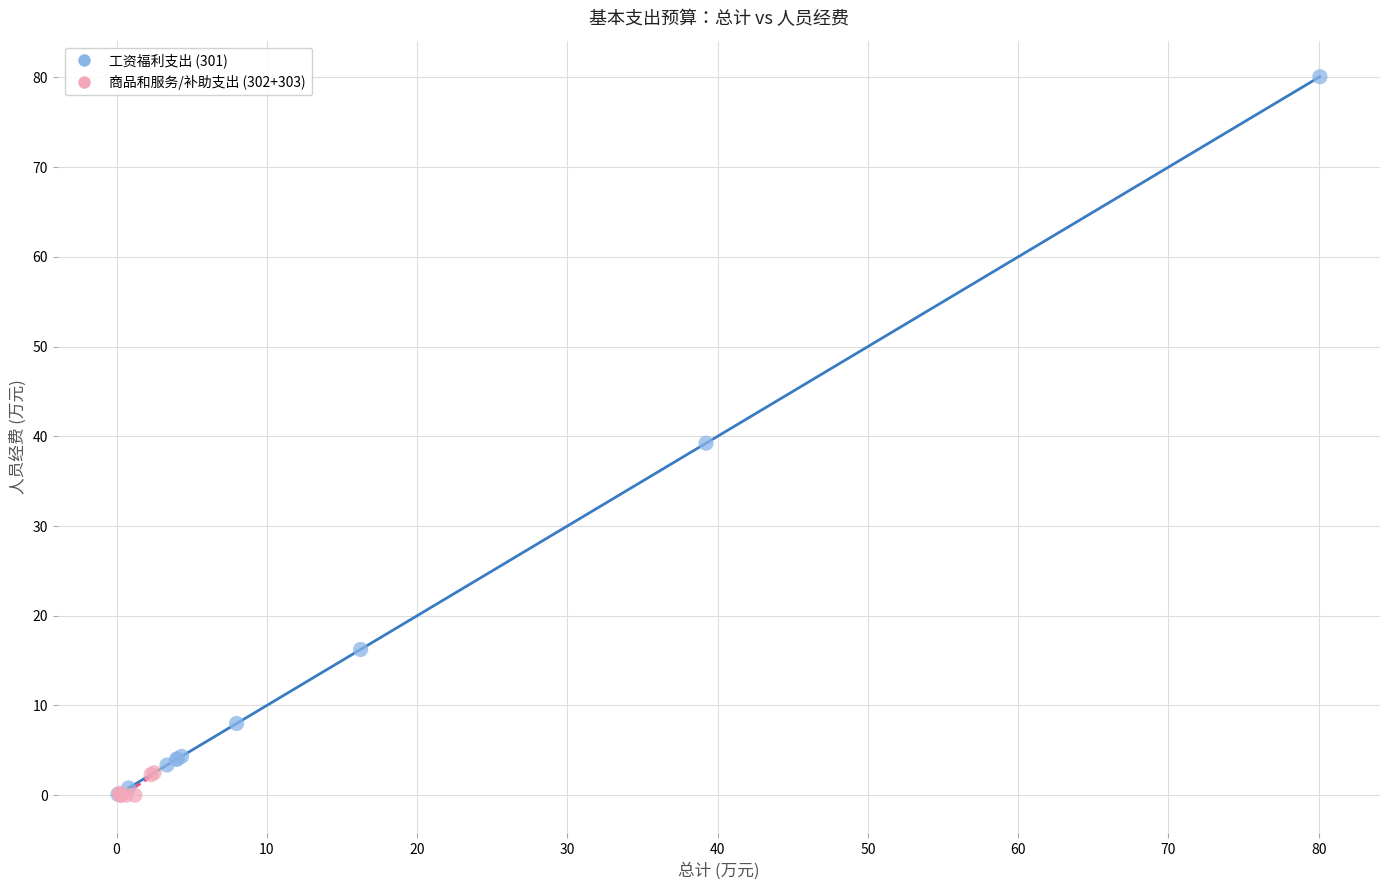

Which series has the largest Y range (max minus min)?

工资福利支出 (301)